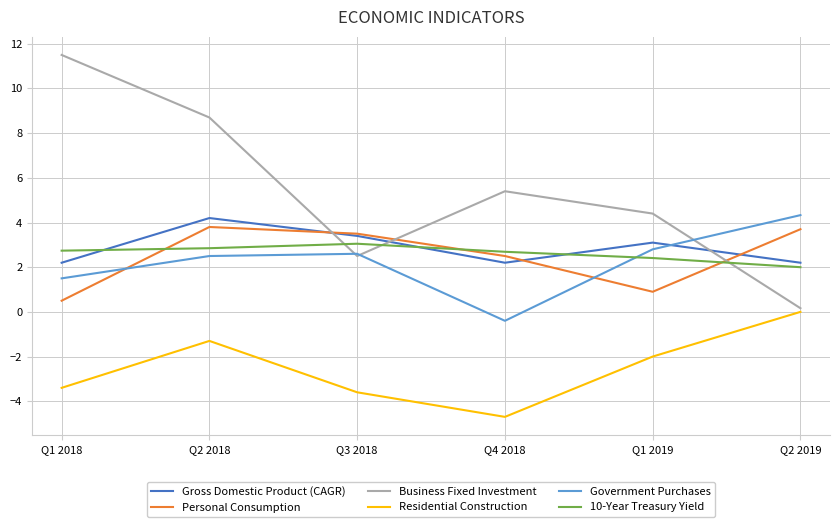

Count the number of categories in the chart.

6